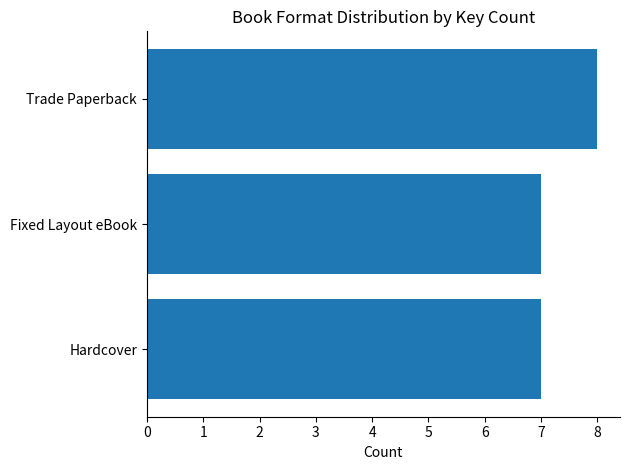

Which label corresponds to the largest value in the chart?

Trade Paperback